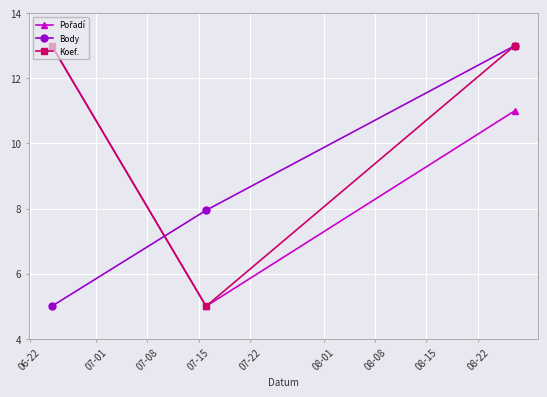

What is the highest value of the Koef. series?

13.0